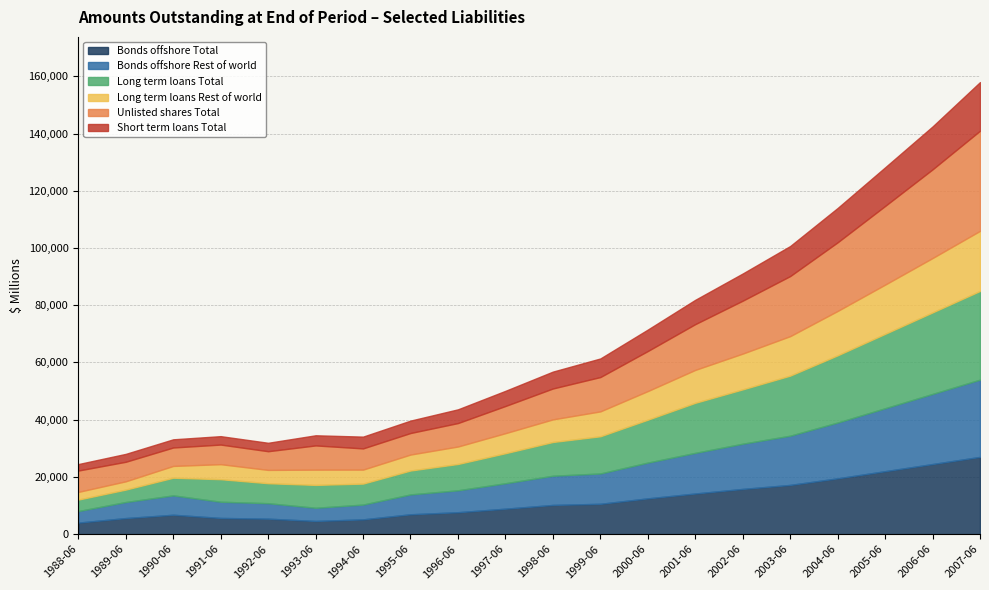

How many lines are shown in the chart?

6